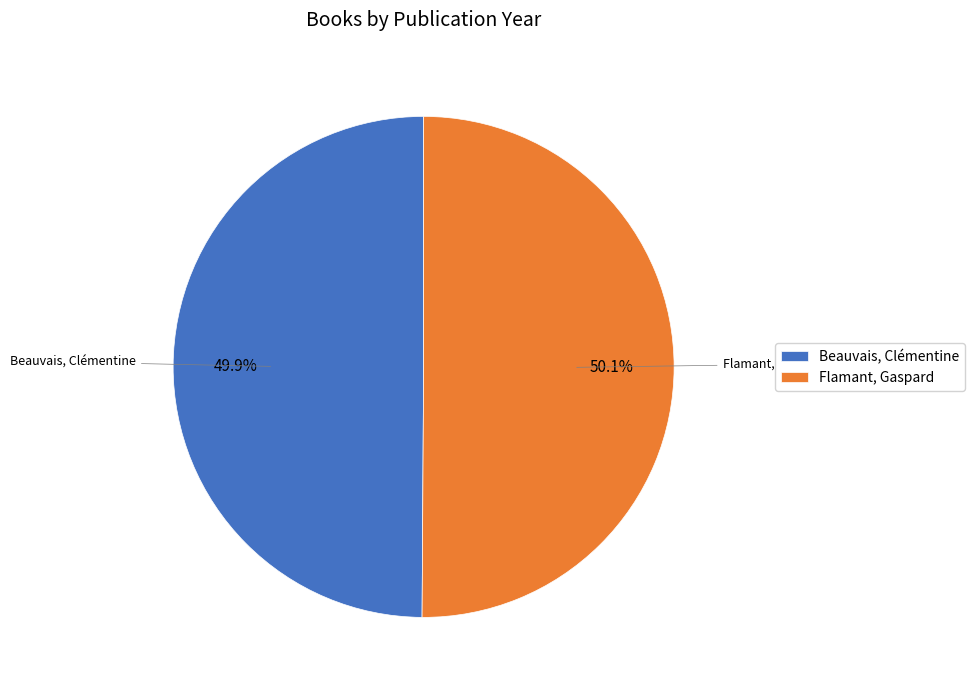

Count the number of slices in the pie.

2